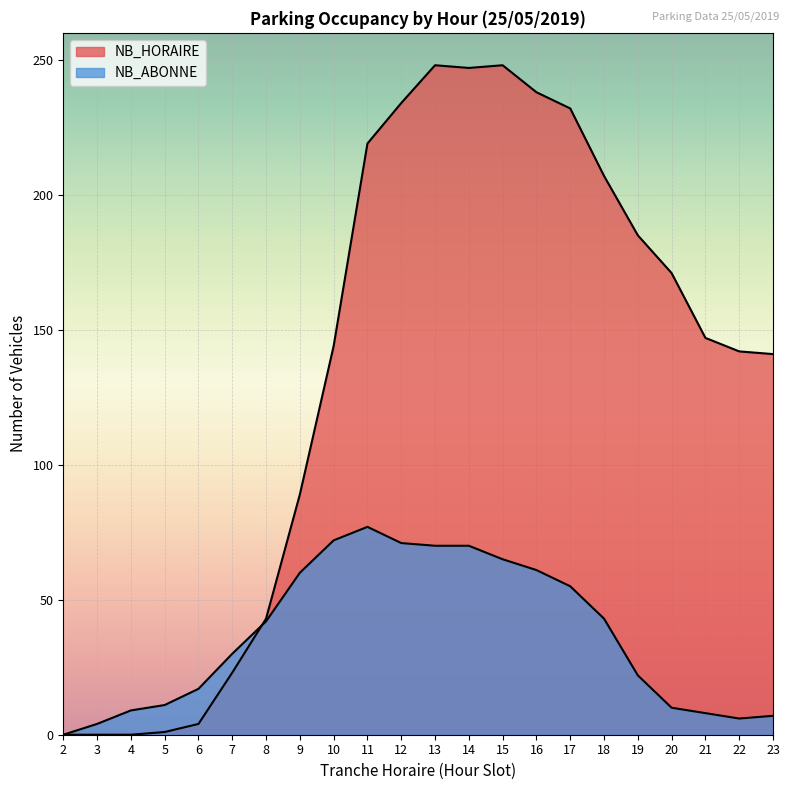

At 3, list the series in order from smallest to largest.

NB_HORAIRE, NB_ABONNE